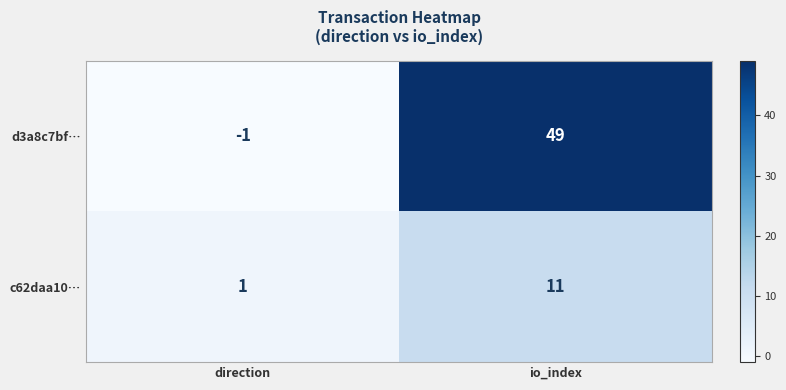

True or false: c62daa10… has a value of 18 at io_index.

False